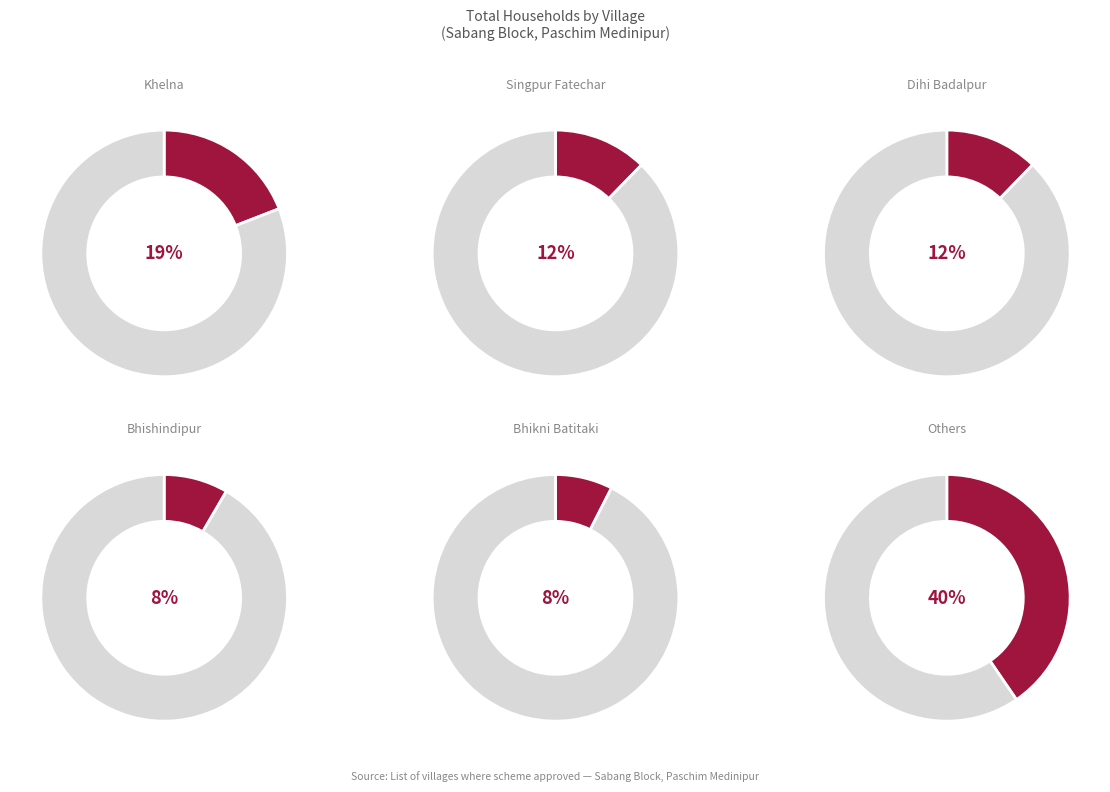

Is there any slice that represents more than half of the pie?

No